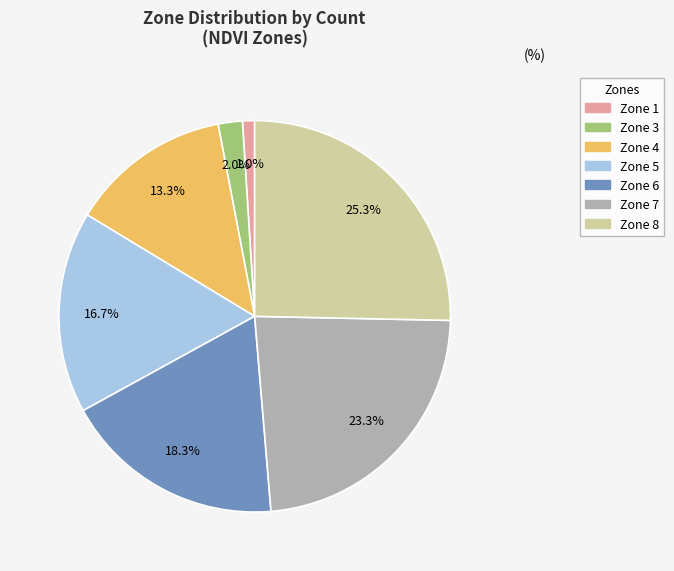

Does any single category account for the majority?

No